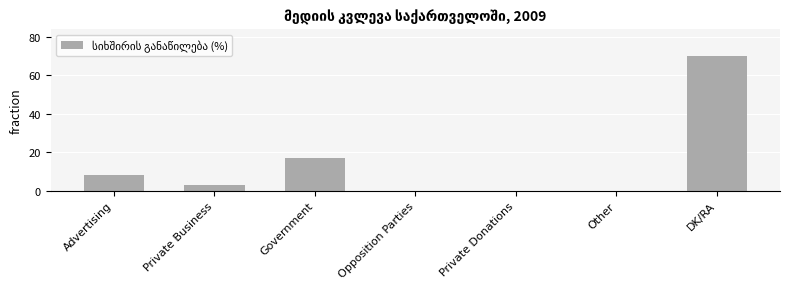

Read the value at DK/RA, to the nearest 5.

70